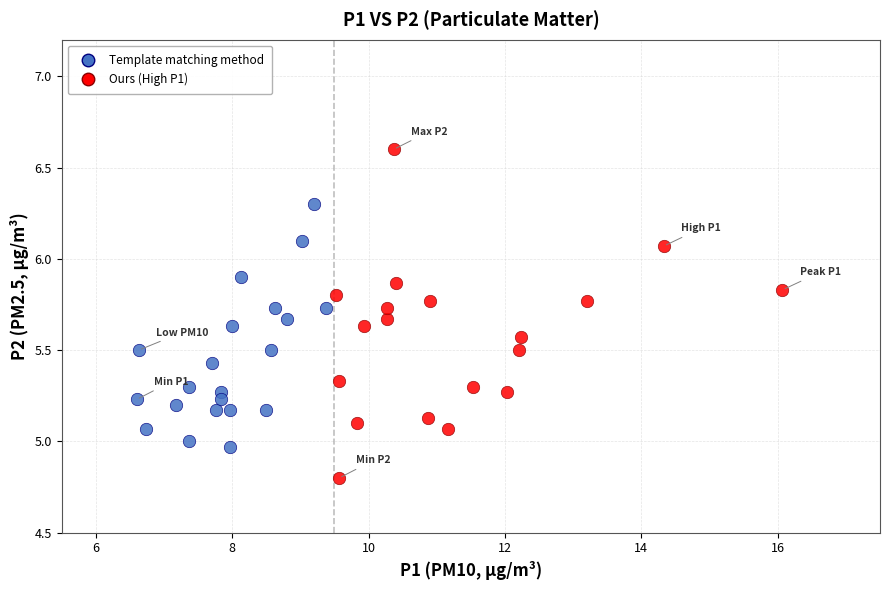

Which series reaches the minimum Y coordinate?

Ours (High P1)